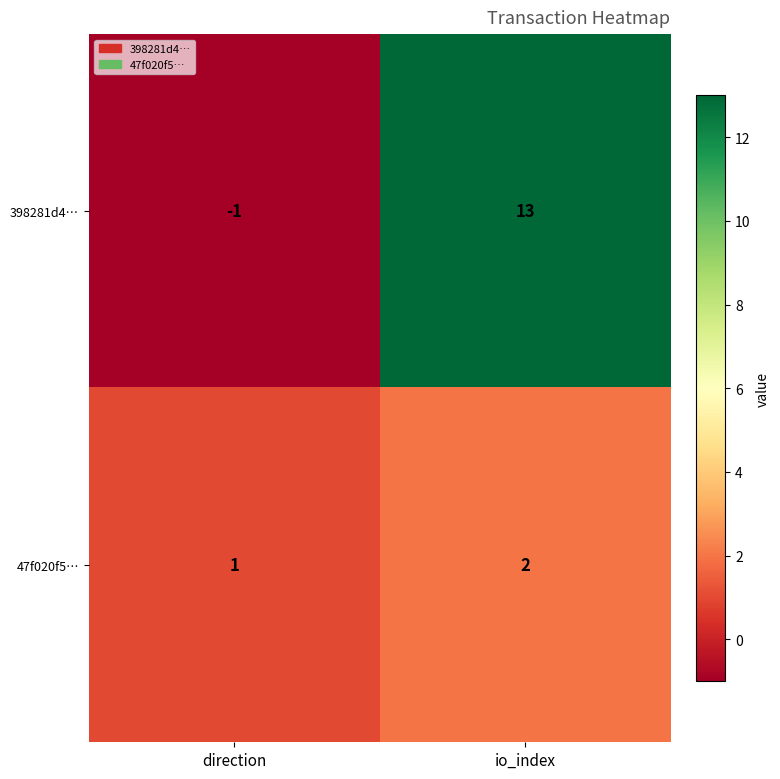

Which category has the highest value across all series?

io_index